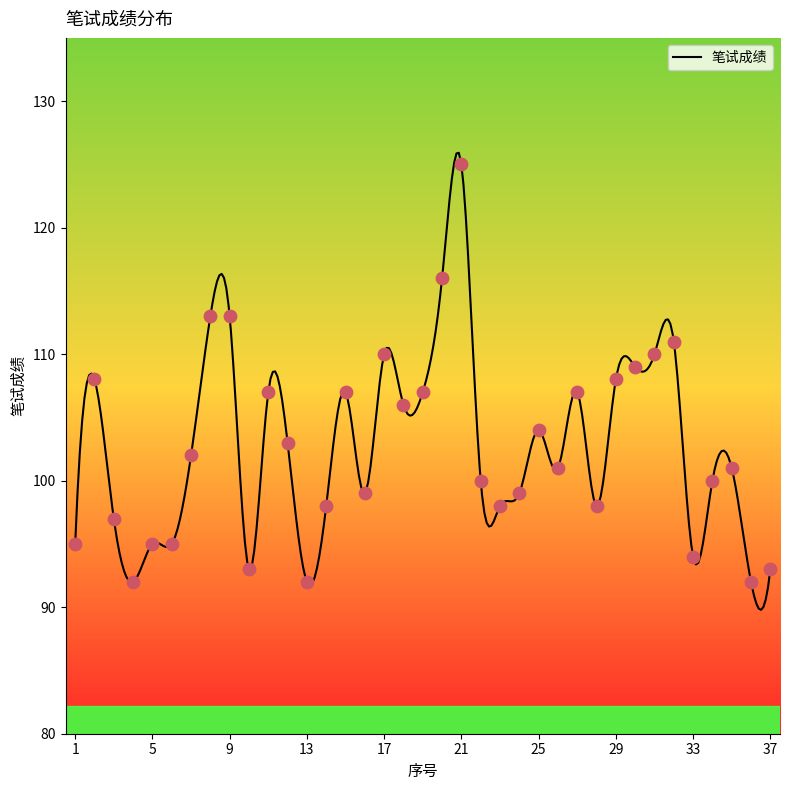

Which has a higher value, 23 or 26?

26